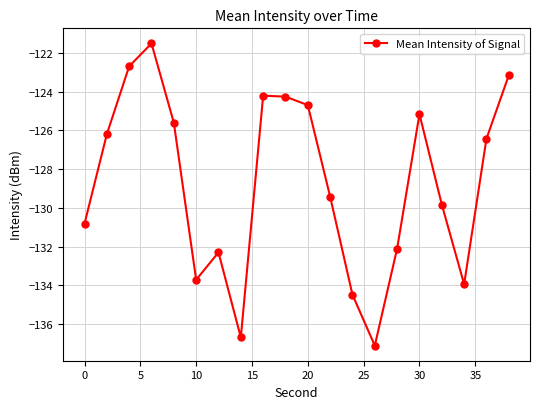

What is the value of the 17th point from the left?

-129.8